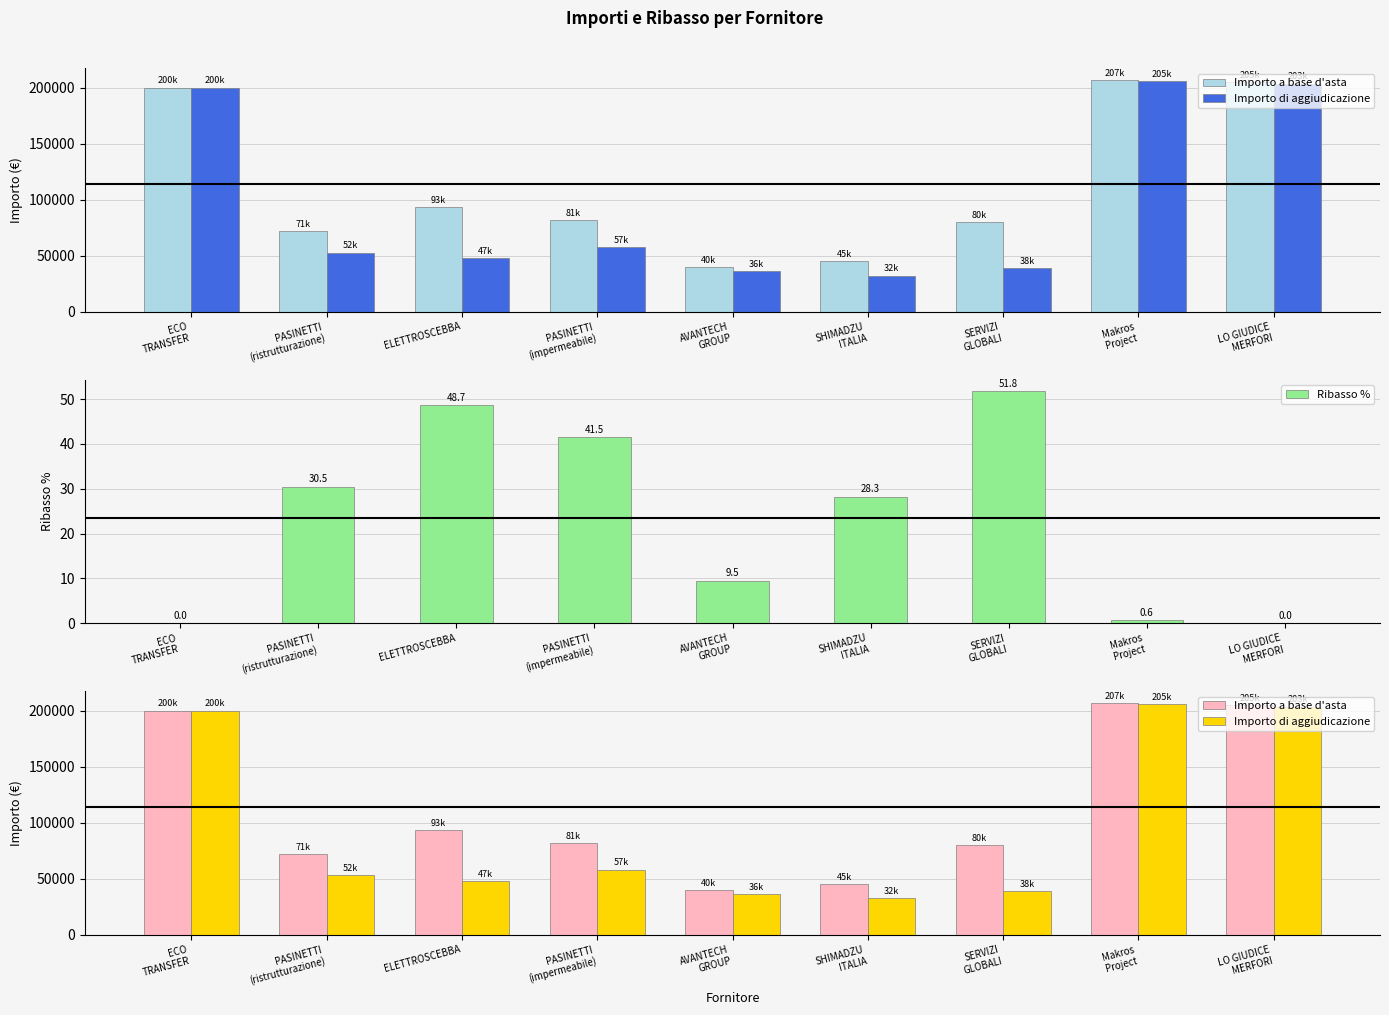

At which category is the sum across all series the highest?

Makros
Project